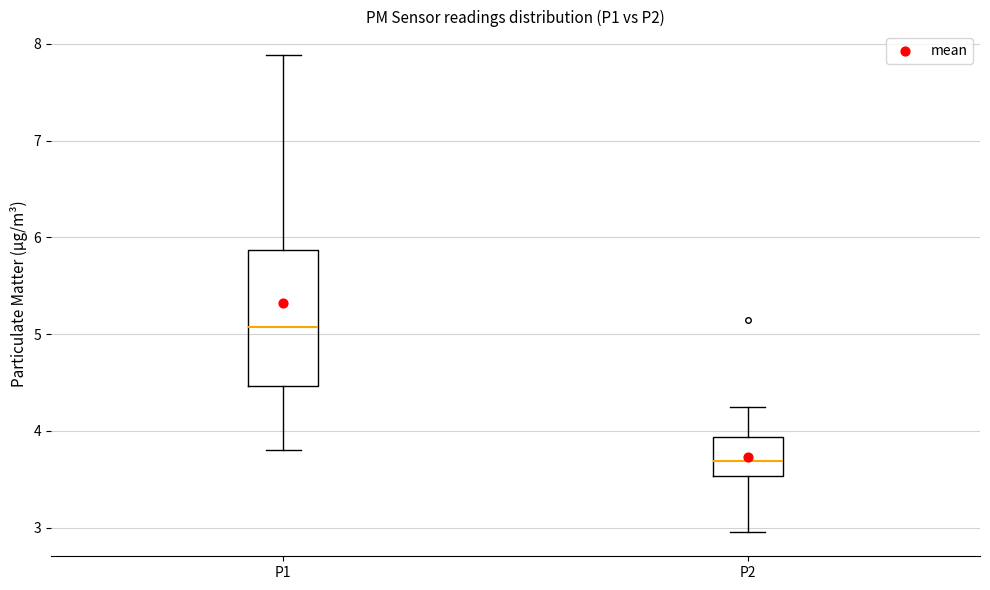

Where does the upper whisker of the box for P2 end on the y-axis? The values are not printed on the chart, so give them approximately, as read against the axis.

4.3